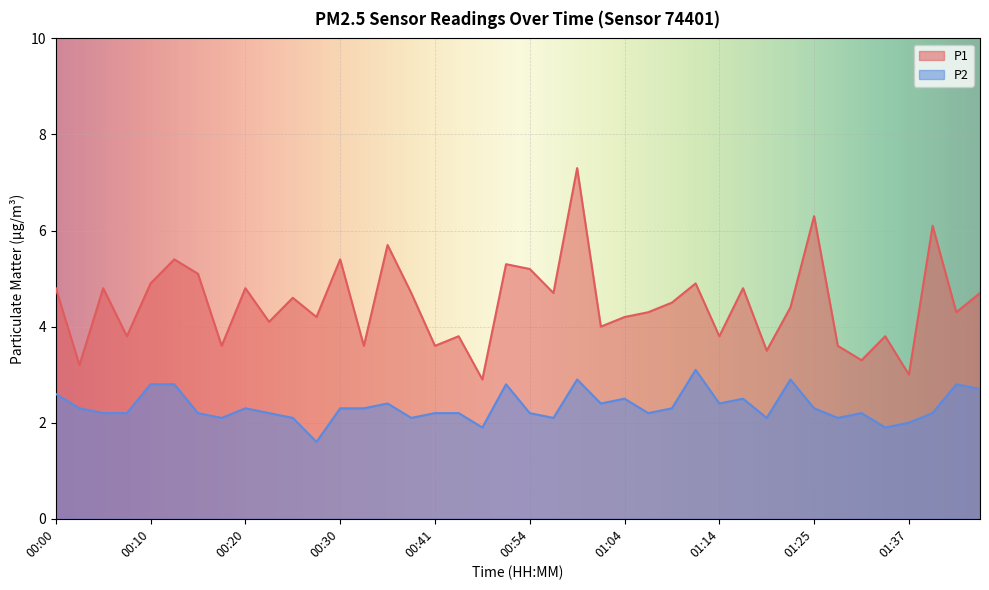

How many data points in P1 are less than 4?

13